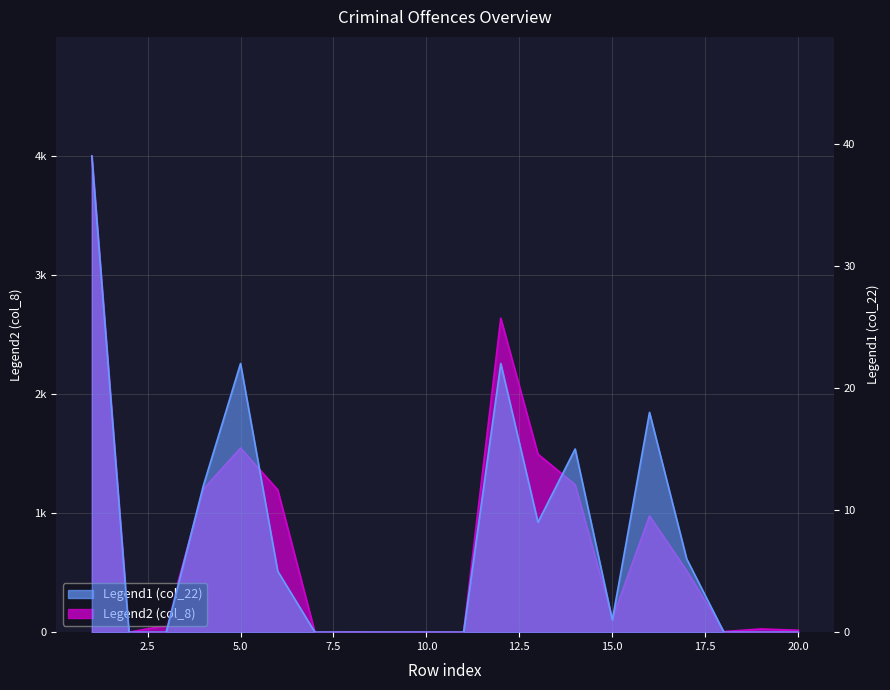

True or false: Legend1 (col_22) and Legend2 (col_8) cross at least once.

False